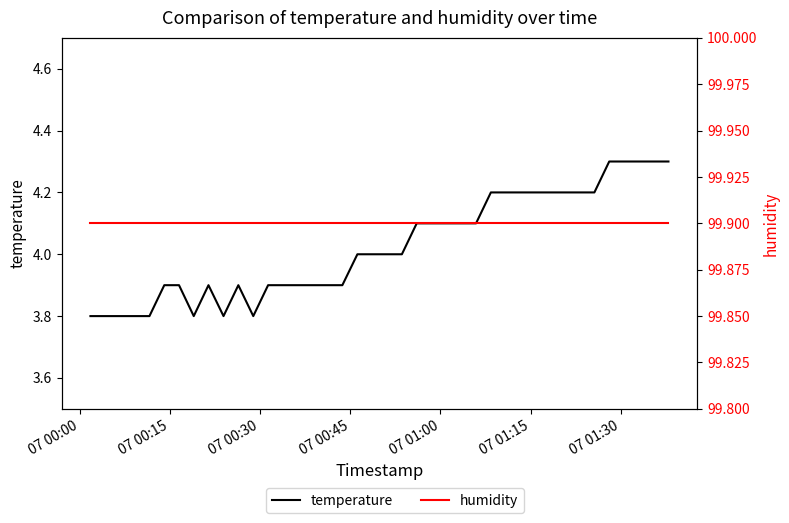

What is the sum of all humidity values?

3996.0